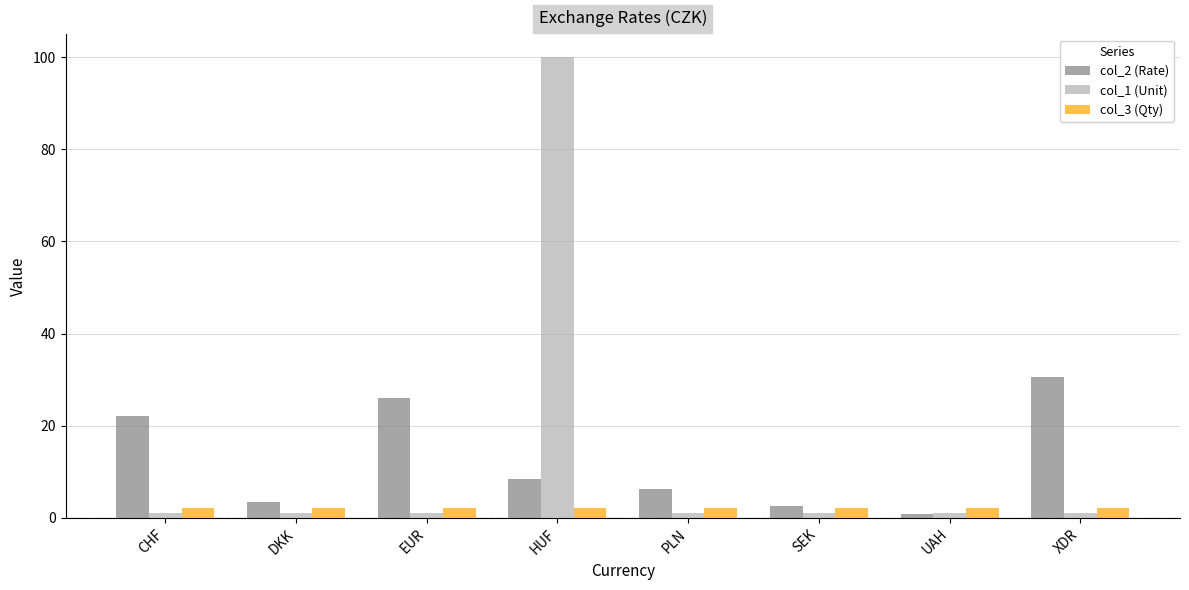

What is the label of the 4th bar from the left?

HUF